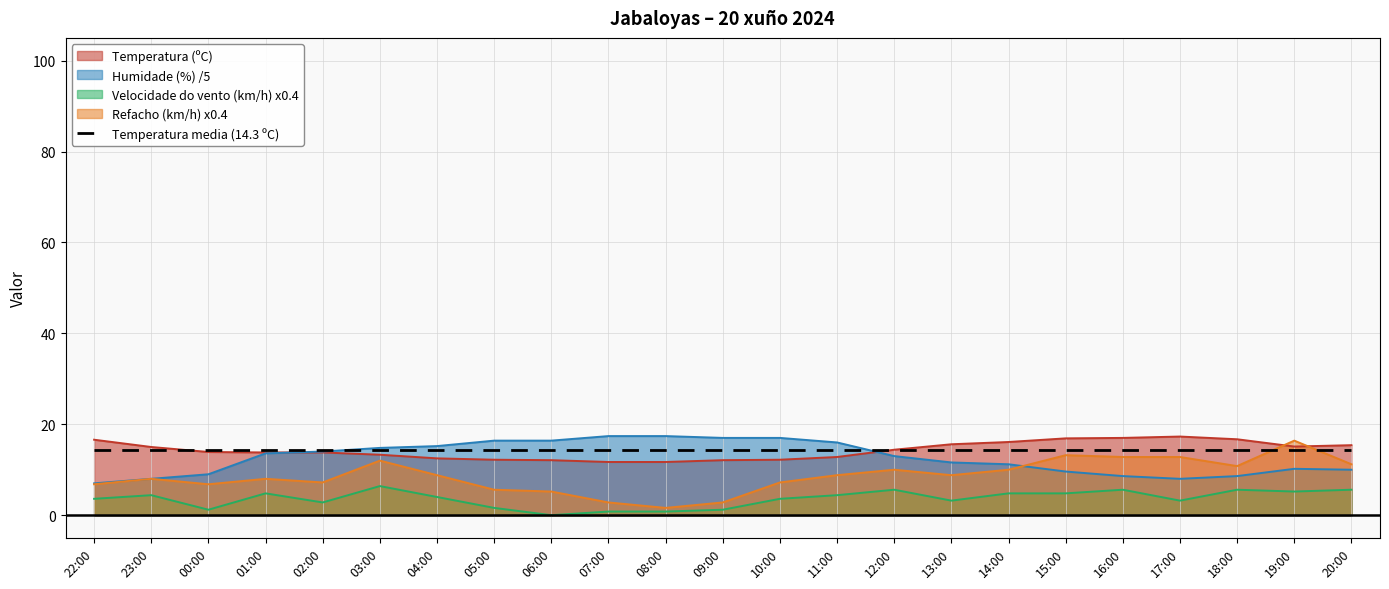

Rank the series by their average value, from highest to lowest.

Temperatura (ºC), Humidade (%), Refacho (km/h), Velocidade do vento (km/h)